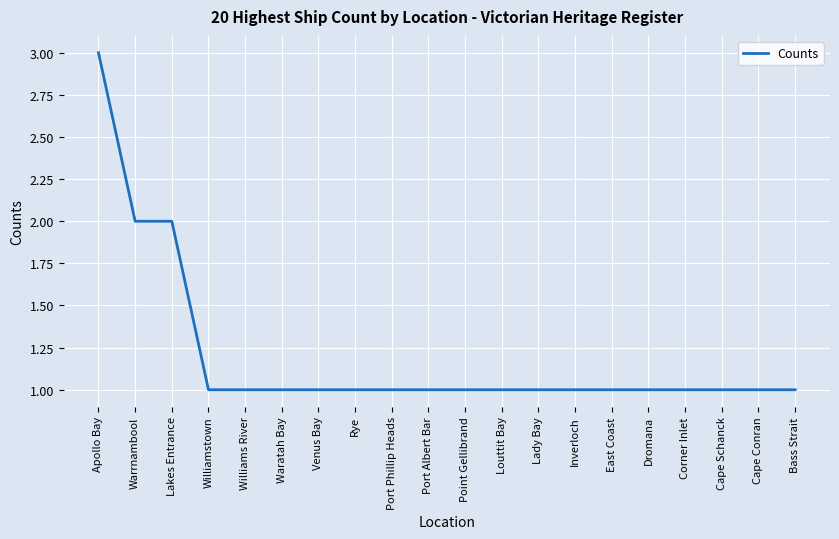

What position from the left is Louttit Bay?

12